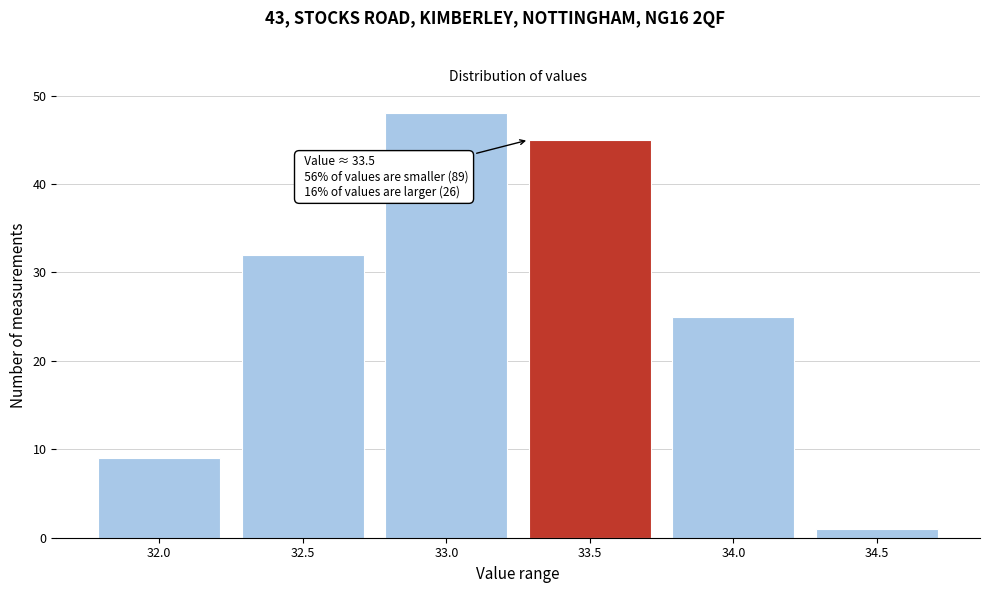

Reading left to right, transcribe all the data shown in this chart.

9	32	48	45	25	1